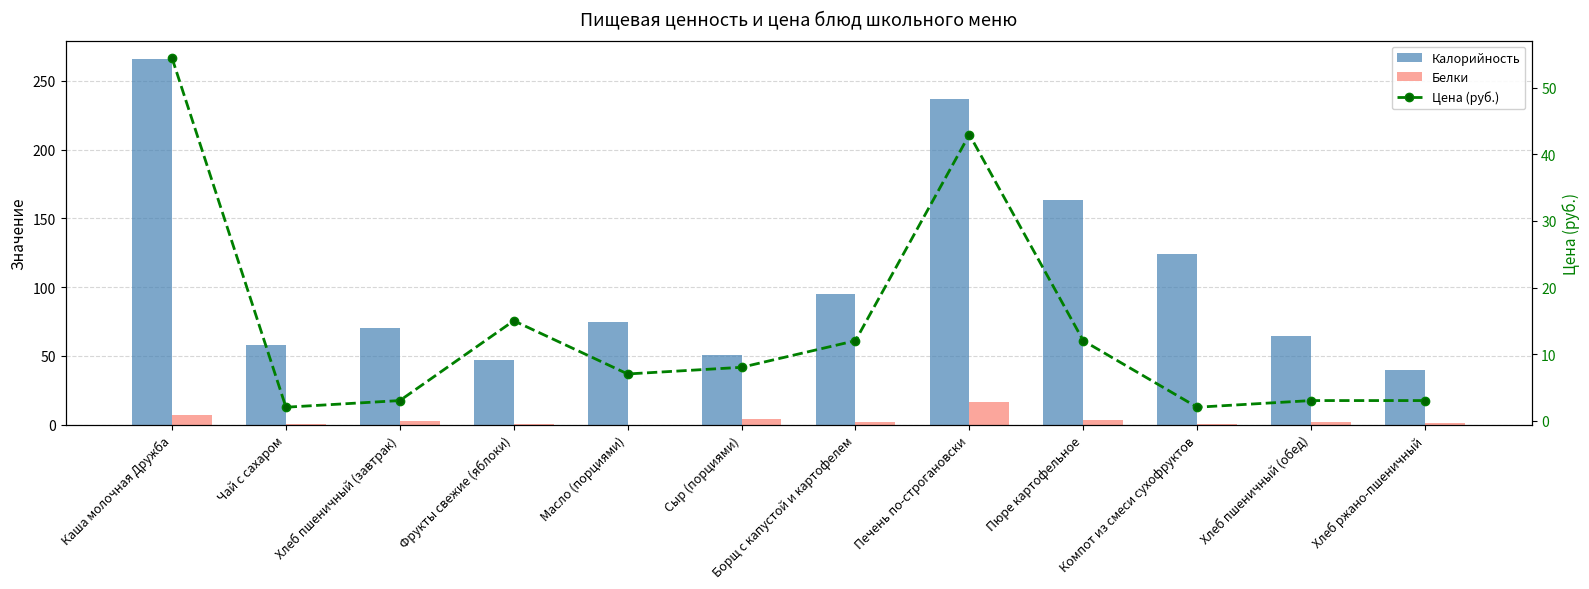

Where does the Цена (руб.) series first go above 8?

Каша молочная Дружба